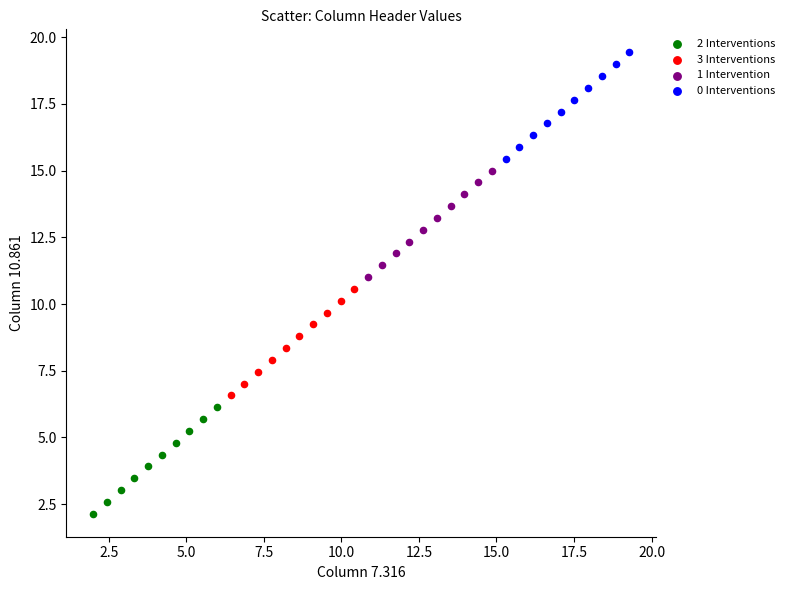

Which series reaches the maximum Y coordinate?

0 Interventions